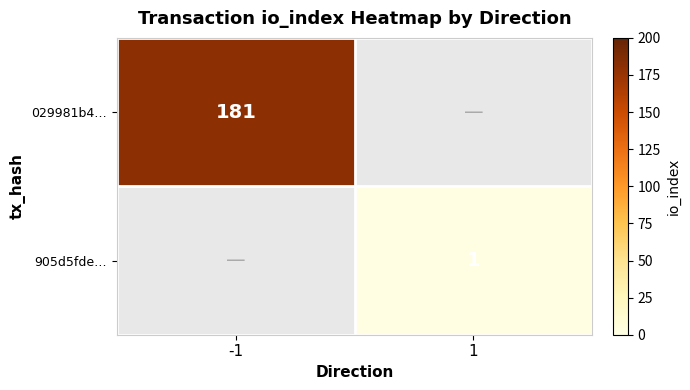

Is it true that 029981b4… equals 86 at -1?

False